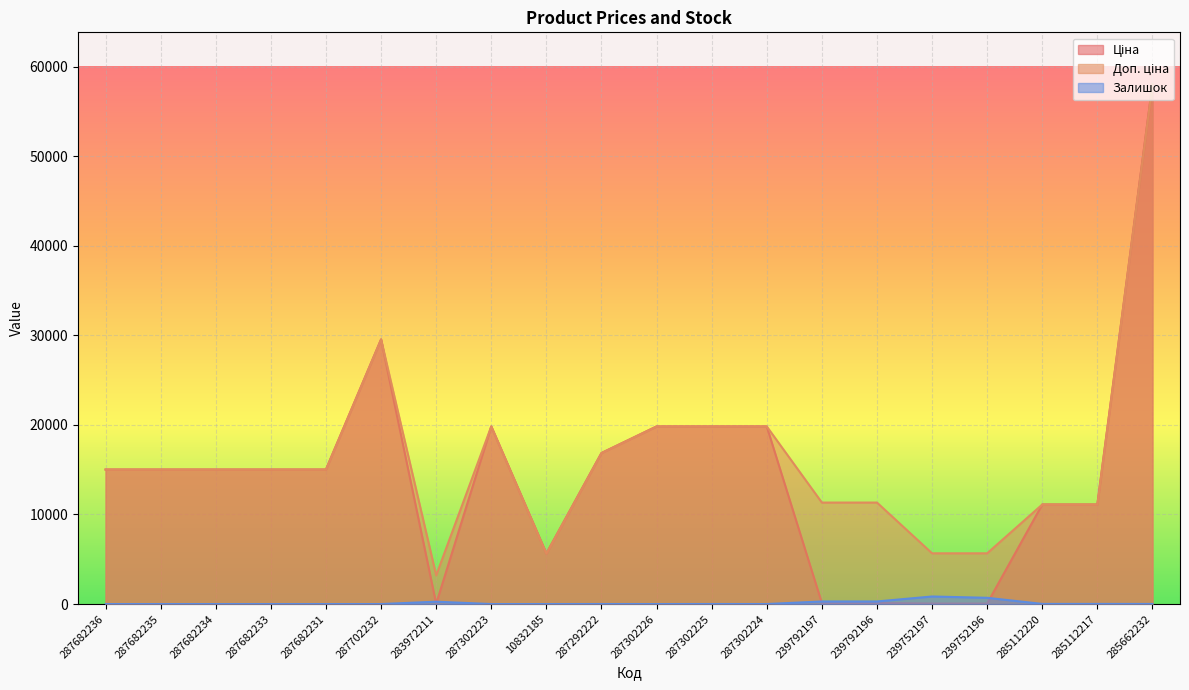

Which category has the highest value across all series?

285662232